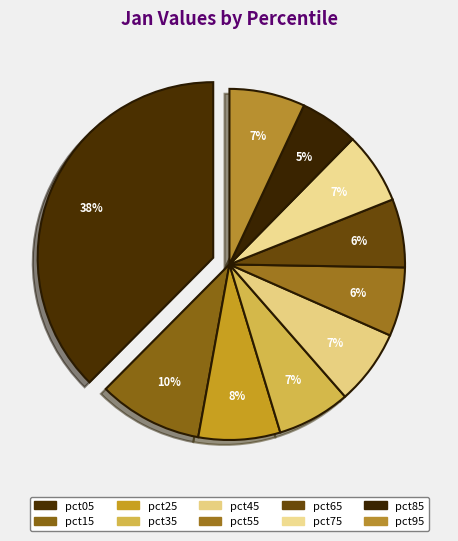

True or false: pct75 accounts for 7% of the total.

True